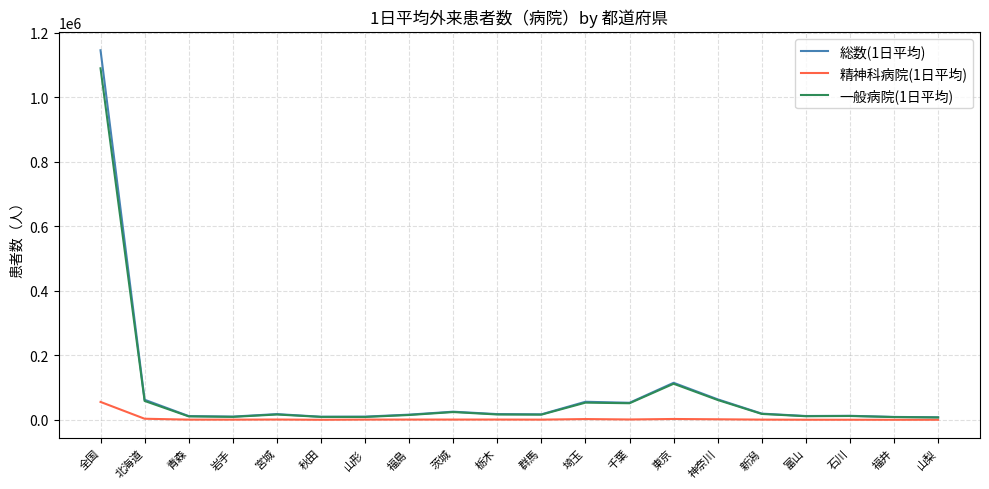

Which series has the widest spread of values?

総数(1日平均)